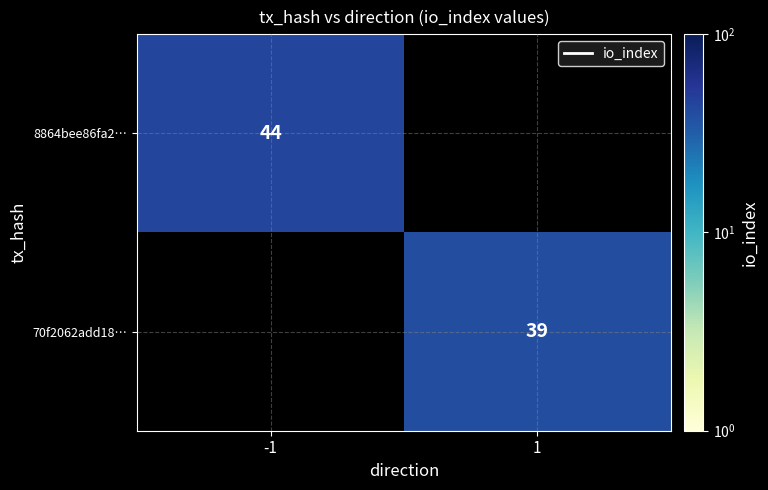

The value of 8864bee86fa2… at -1 is 11. True or false?

False